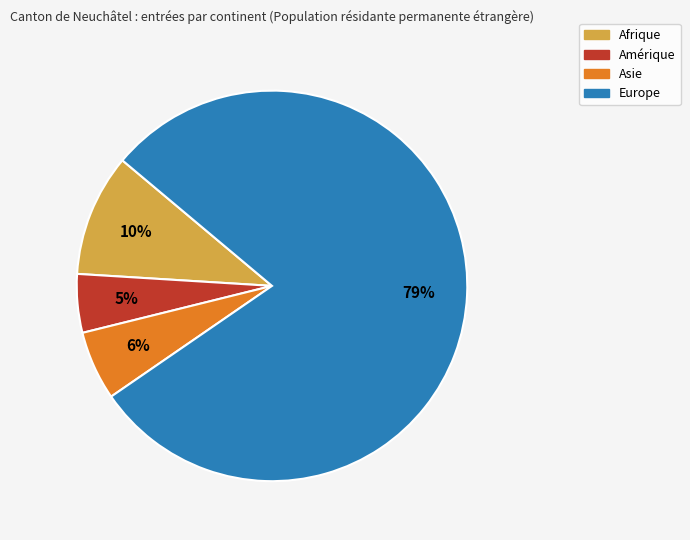

To the nearest percent, what percentage of the pie is Asie?

6%